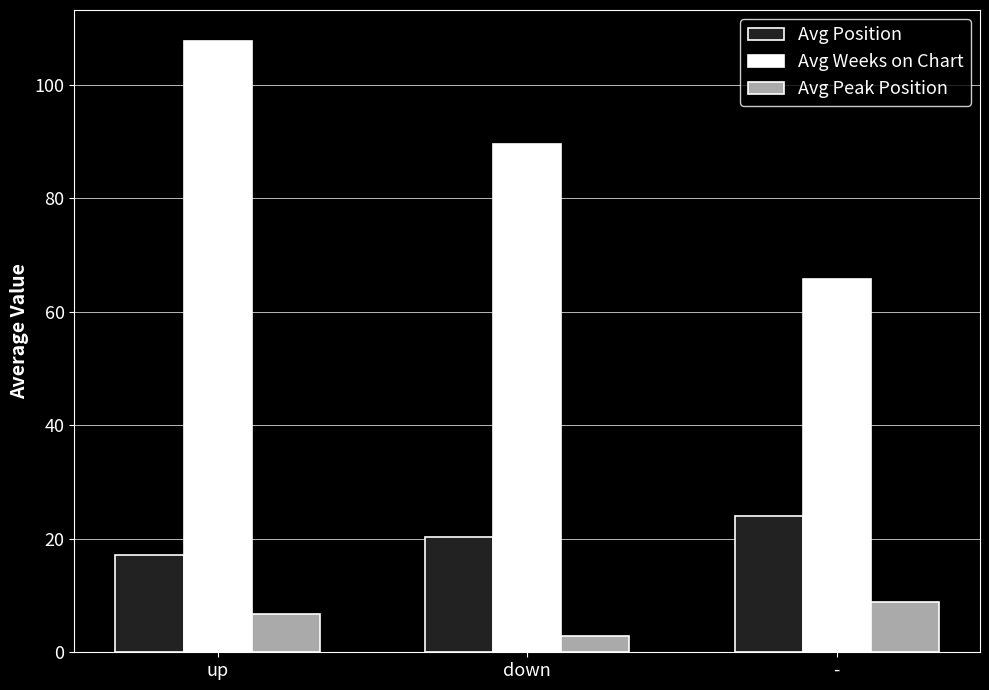

Rank the series by their average value, from highest to lowest.

Avg Weeks on Chart, Avg Position, Avg Peak Position